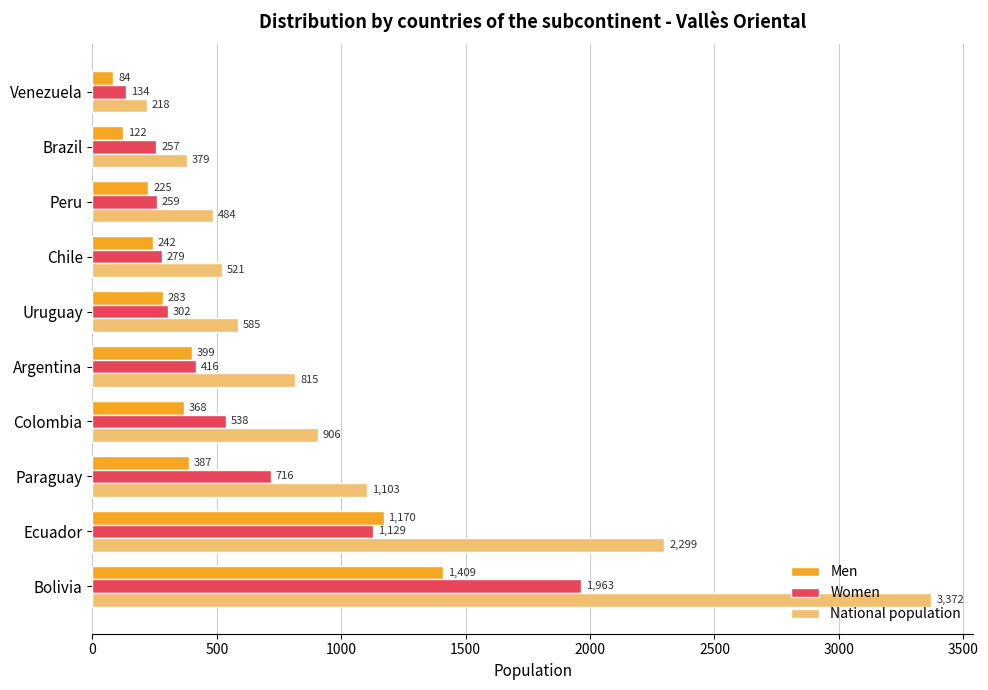

The Women series shows 1010 at Paraguay. True or false?

False